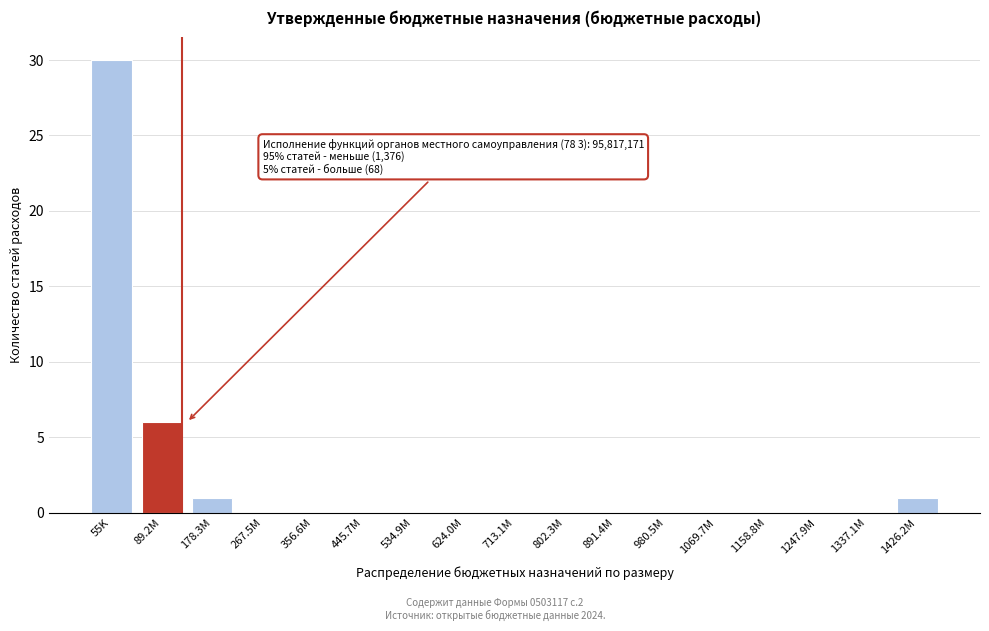

Reading left to right, extract all data points from this chart.

55K=30	89.2M=6	178.3M=1	267.5M=0	356.6M=0	445.7M=0	534.9M=0	624.0M=0	713.1M=0	802.3M=0	891.4M=0	980.5M=0	1069.7M=0	1158.8M=0	1247.9M=0	1337.1M=0	1426.2M=1